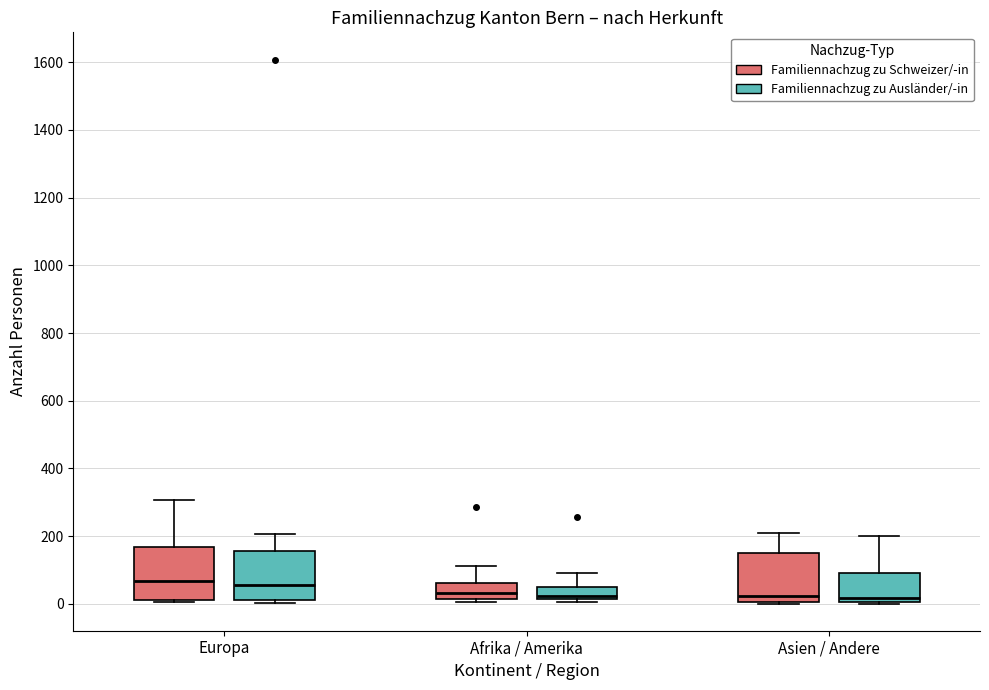

Reading left to right, read every box against the y-axis: the position of its median line, the range the box covers, and the ends of its whiskers. The values are not printed on the chart, so give them approximately, as read against the axis.

Europa (Familiennachzug zu Schweizer/-in): median 60, box 20 to 160, whiskers 0 to 300
Europa (Familiennachzug zu Ausländer/-in): median 60, box 20 to 160, whiskers 0 to 200
Afrika / Amerika (Familiennachzug zu Schweizer/-in): median 40, box 20 to 60, whiskers 0 to 120
Afrika / Amerika (Familiennachzug zu Ausländer/-in): median 20 (just above the box's lower edge), box 20 to 40, whiskers 0 to 100
Asien / Andere (Familiennachzug zu Schweizer/-in): median 20, box 0 to 140, whiskers 0 to 200
Asien / Andere (Familiennachzug zu Ausländer/-in): median 20, box 0 to 100, whiskers 0 to 200